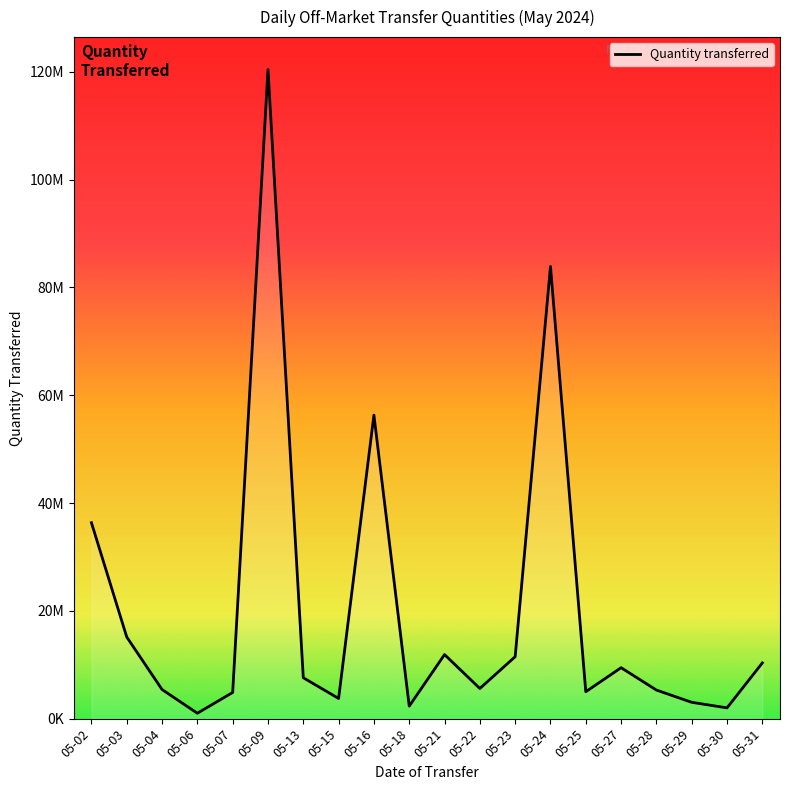

List the labels in order of value, largest first.

05-09, 05-24, 05-16, 05-02, 05-03, 05-21, 05-23, 05-31, 05-27, 05-13, 05-22, 05-04, 05-28, 05-25, 05-07, 05-15, 05-29, 05-18, 05-30, 05-06